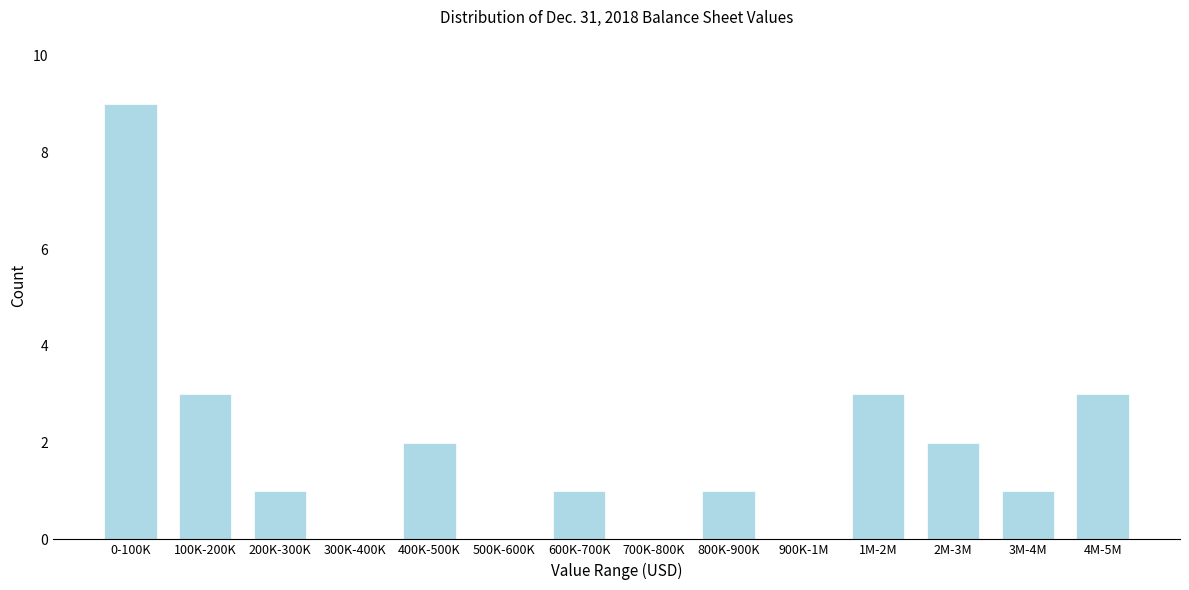

Reading right to left, transcribe all the data shown in this chart.

4M-5M=3	3M-4M=1	2M-3M=2	1M-2M=3	900K-1M=0	800K-900K=1	700K-800K=0	600K-700K=1	500K-600K=0	400K-500K=2	300K-400K=0	200K-300K=1	100K-200K=3	0-100K=9